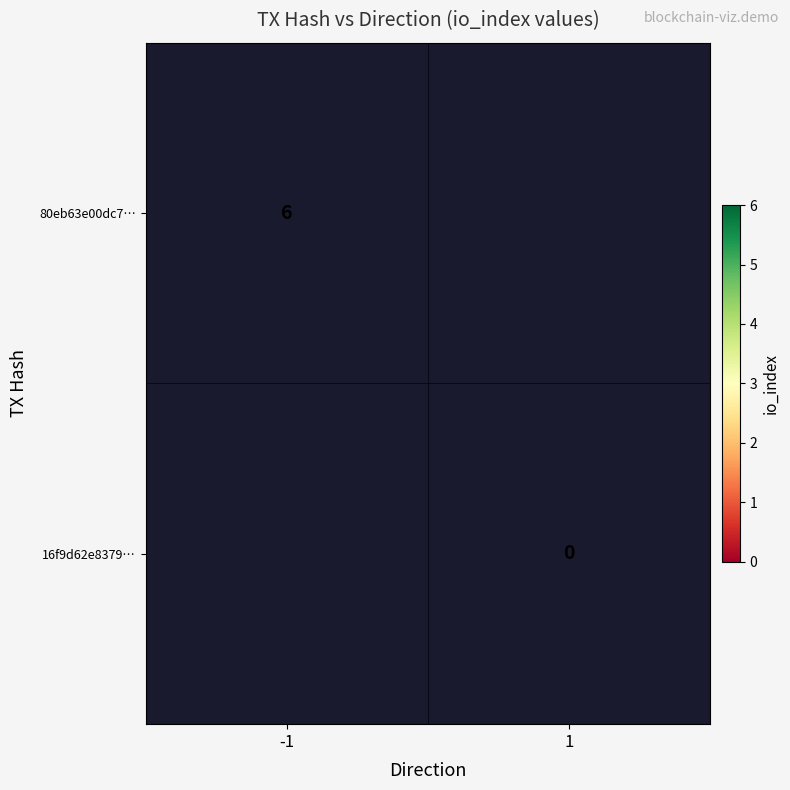

The value of 80eb63e00dc7… at -1 is 10. True or false?

False